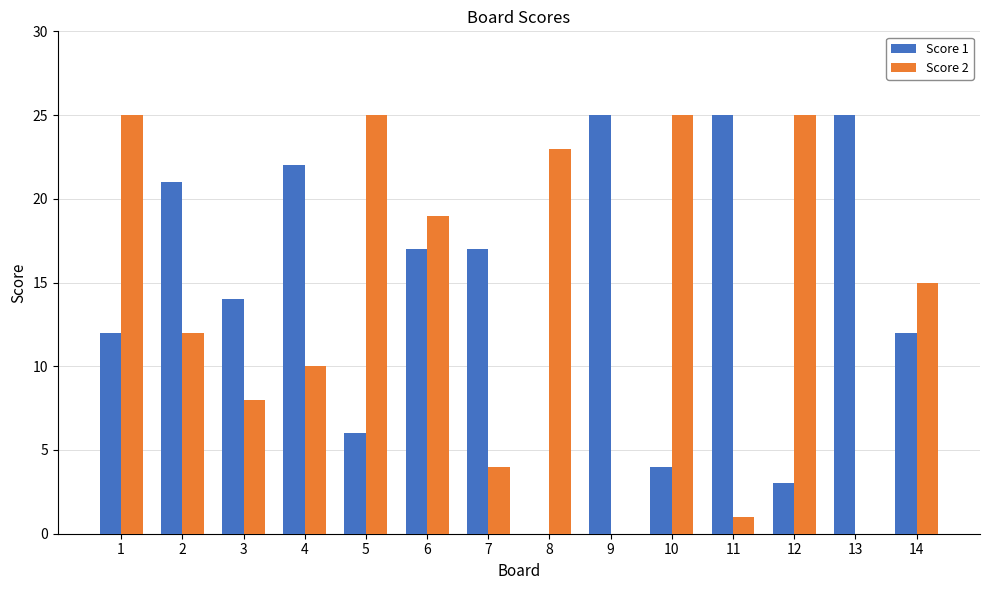

Which series changed the most between 8 and 12?

Score 1